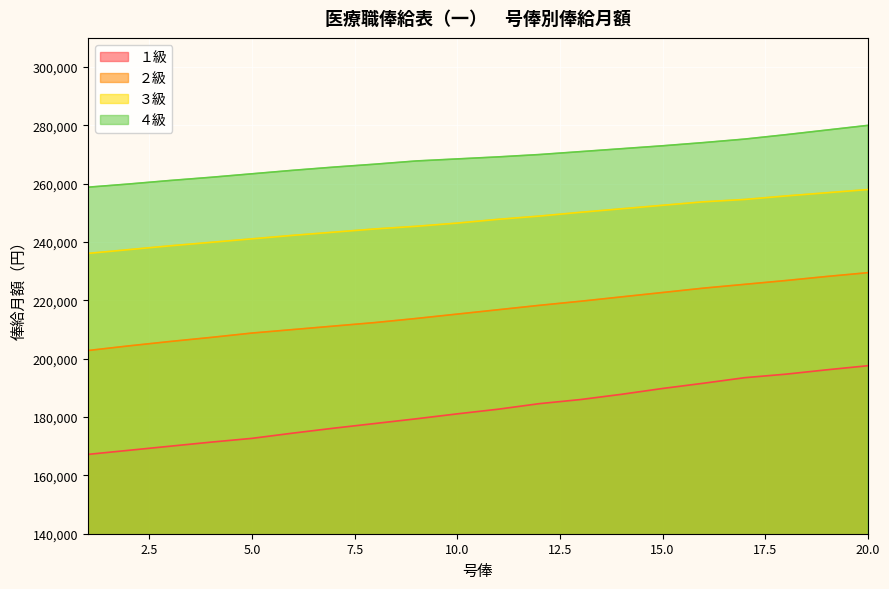

How many data points in ２級 are above 216800?

9